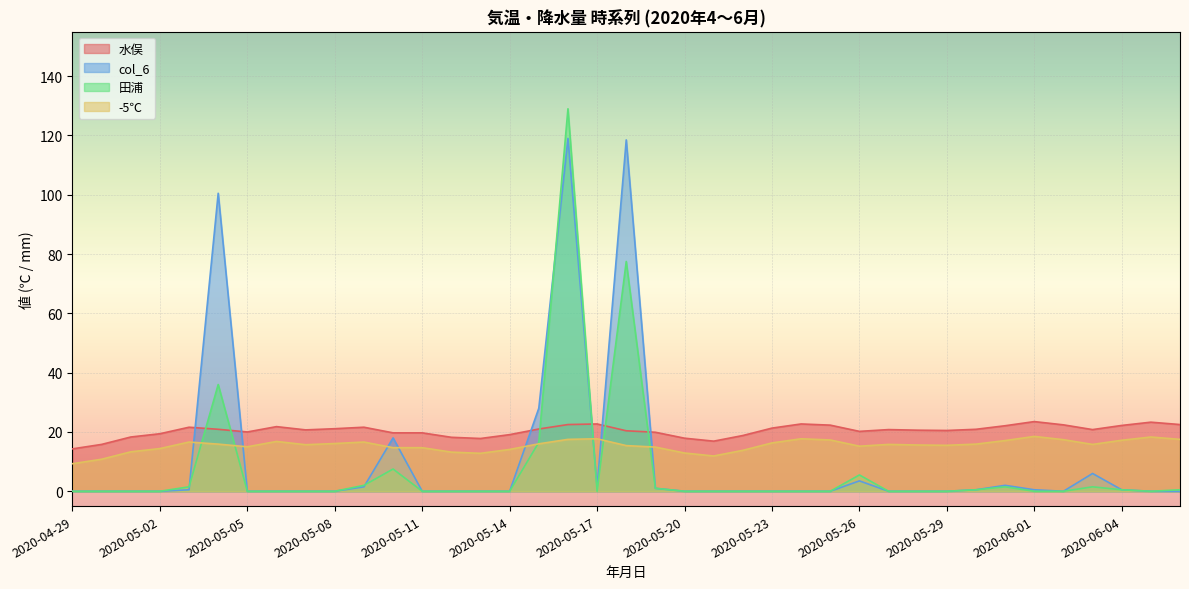

At how many categories does at least one series exceed 31?

3